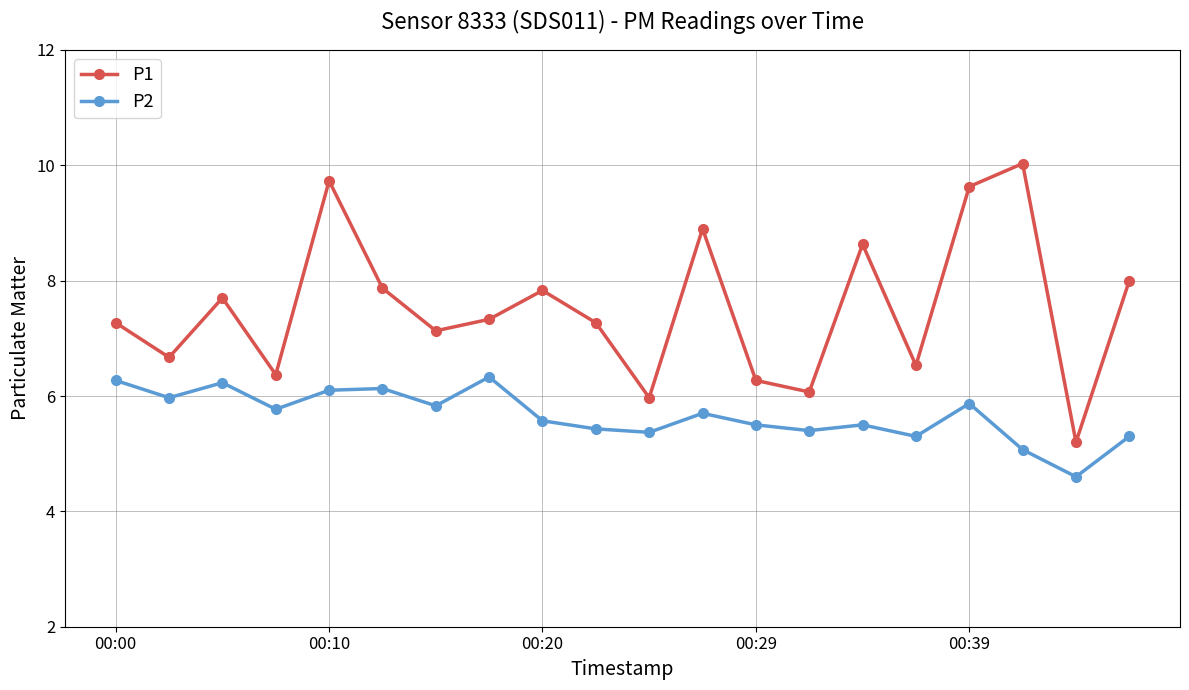

What is the average value of the P2 series?

5.7